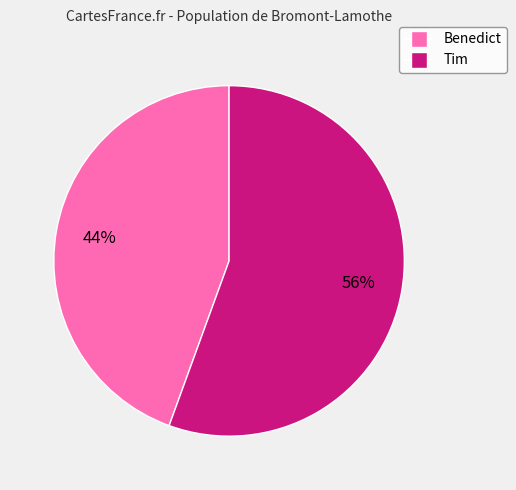

To the nearest percent, what is the average slice percentage?

50%